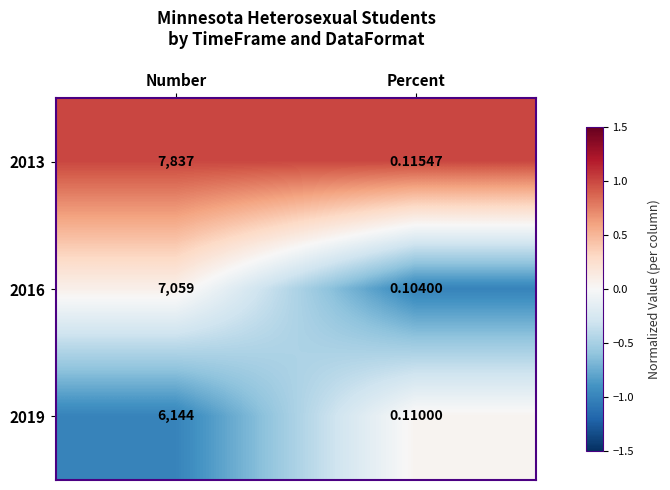

Where is 2019 nearest to the value 3072?

Percent